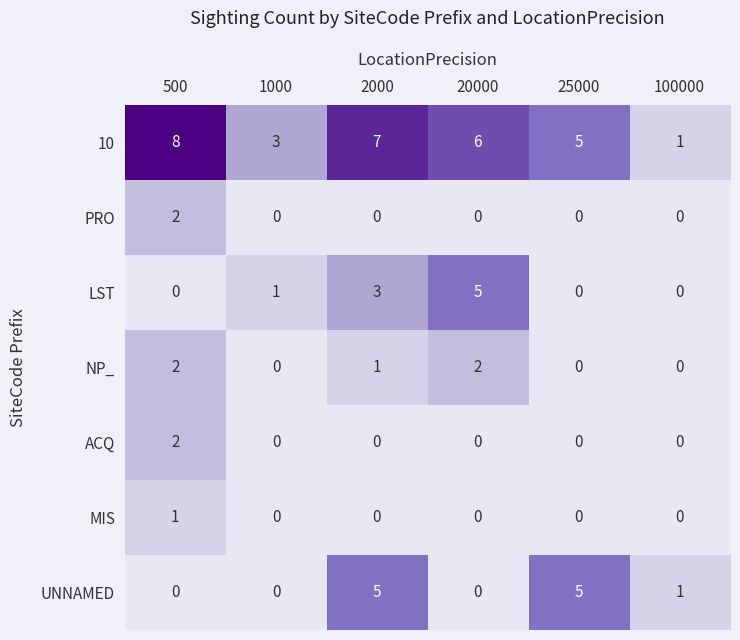

The UNNAMED series shows -3 at 1000. True or false?

False